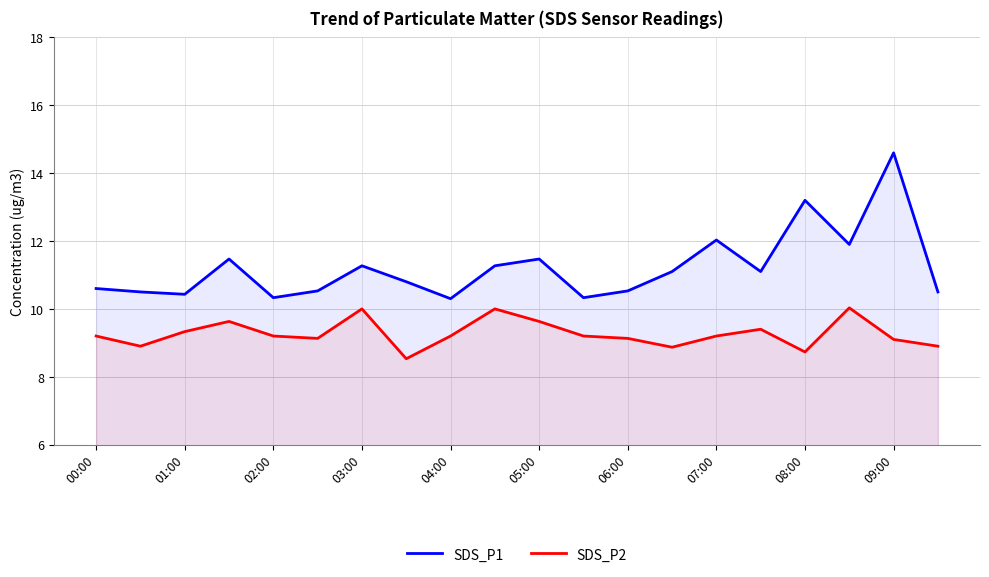

The SDS_P2 series shows 11.6 at 07:00. True or false?

False